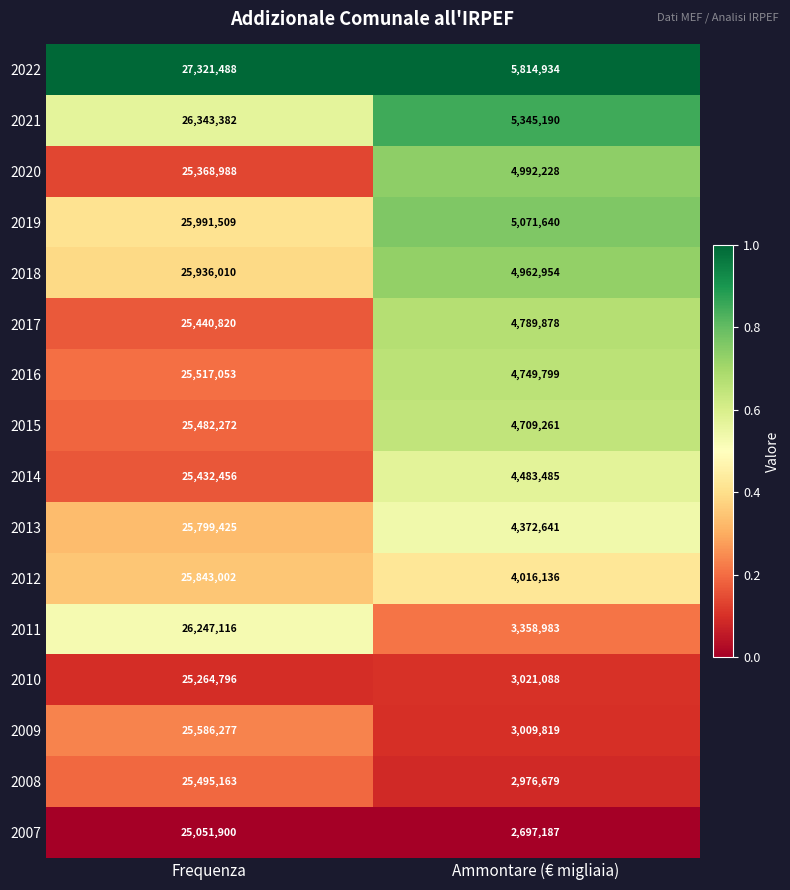

Between Frequenza and Ammontare (€ migliaia), which series saw the biggest shift?

2011